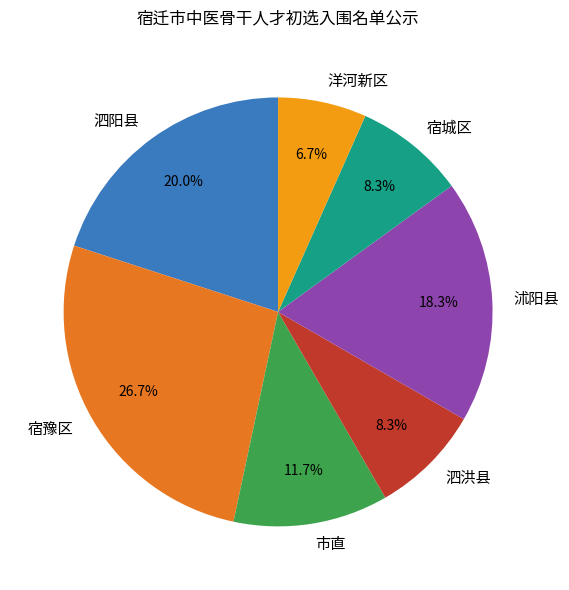

What percentage is the 宿豫区 slice, to the nearest percent?

27%